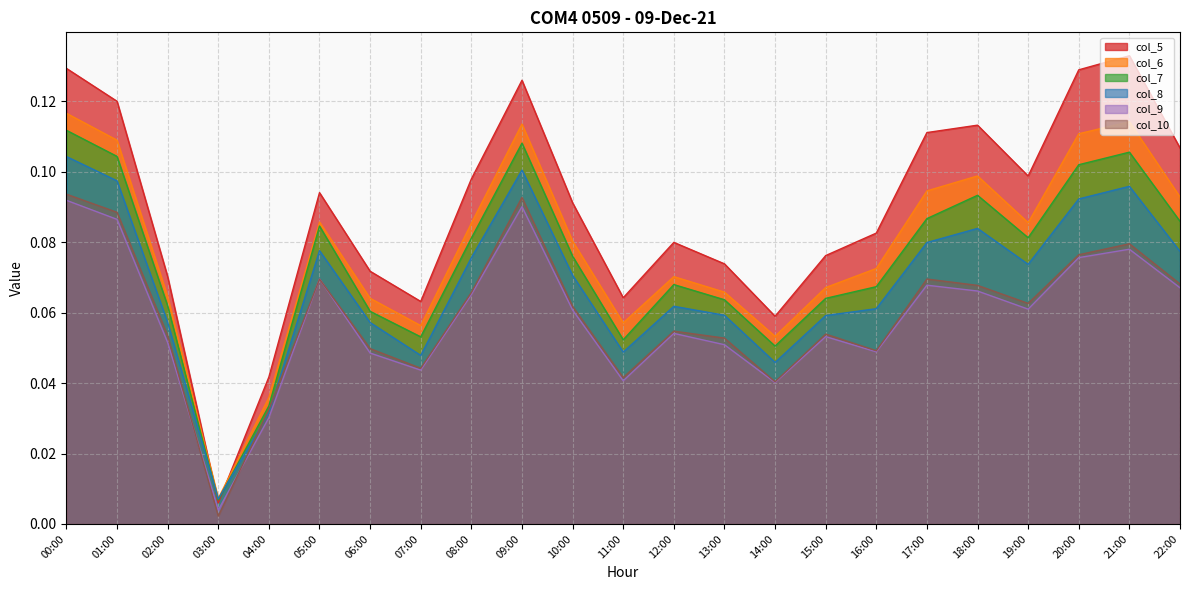

List the series in order of their peak value, lowest first.

col_9, col_10, col_8, col_7, col_6, col_5